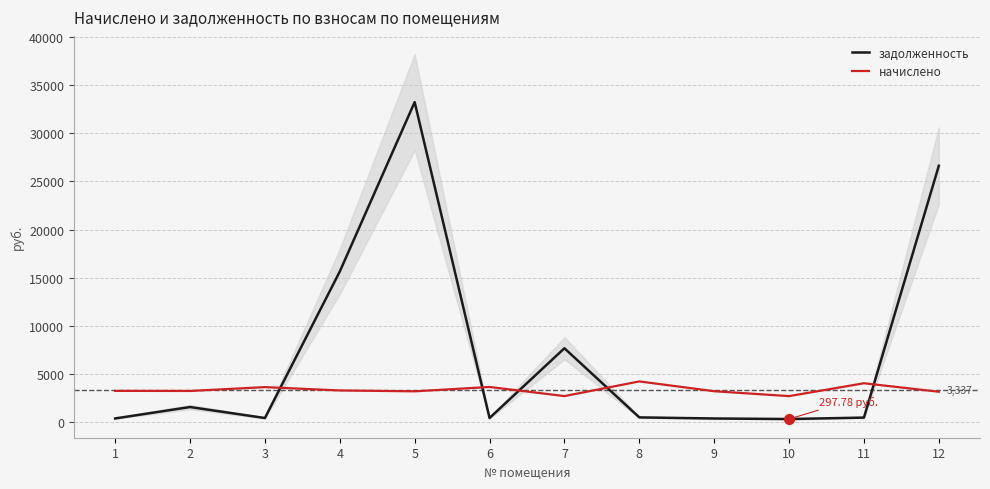

What are all the series names shown in the legend?

задолженность, начислено